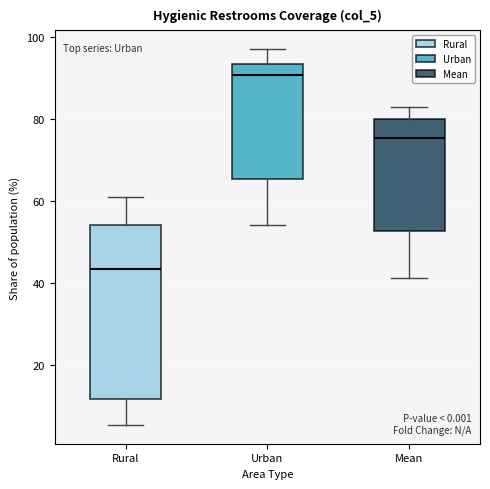

Where does the lower whisker of the box for Mean end on the y-axis? The values are not printed on the chart, so give them approximately, as read against the axis.

42